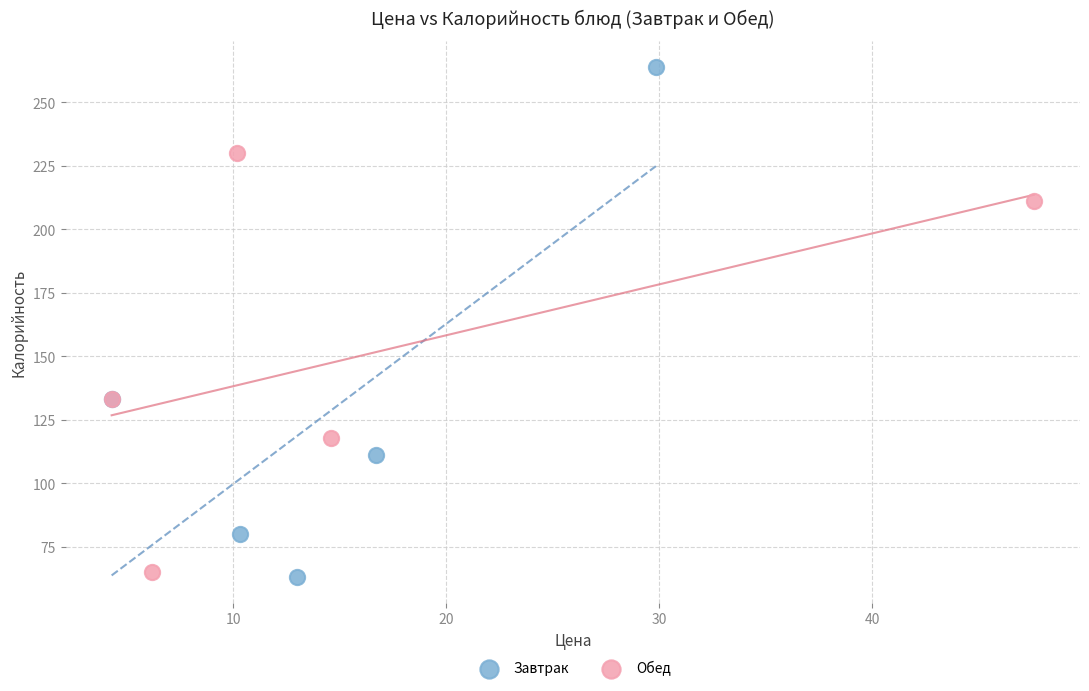

Which series reaches the minimum Y coordinate?

Завтрак